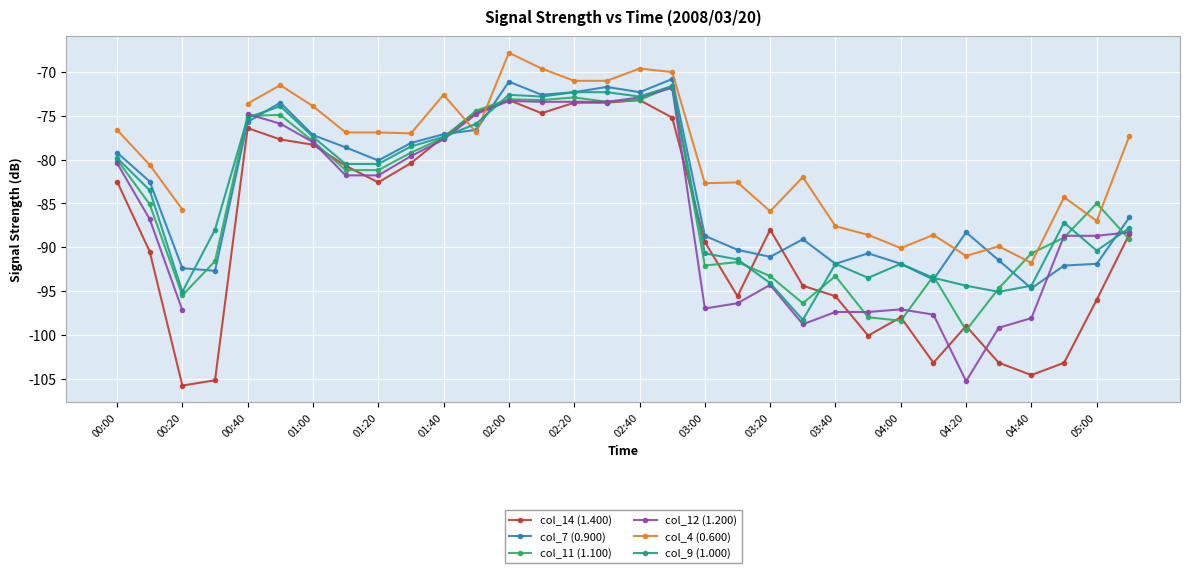

At which label does col_7 (0.900) first exceed -82?

00:00